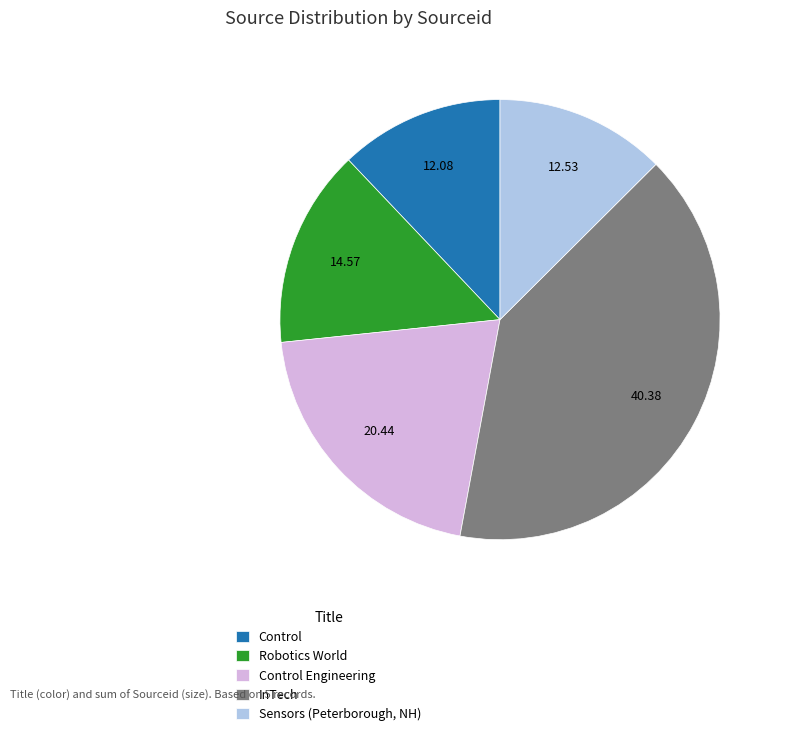

Approximately how many times larger is the value at InTech compared to Control?

3.3